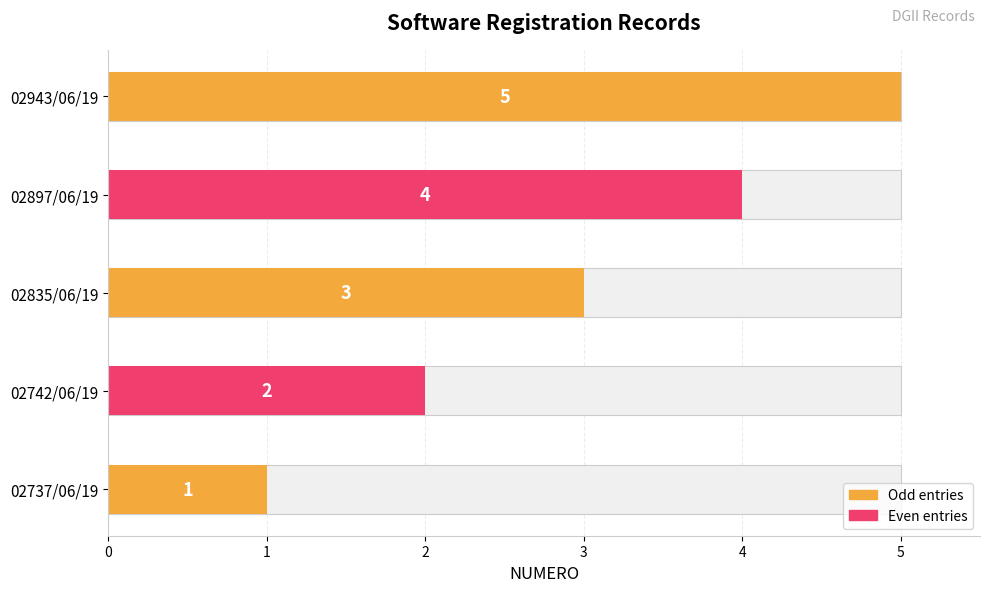

Which has a higher value, 02737/06/19 or 02835/06/19?

02835/06/19